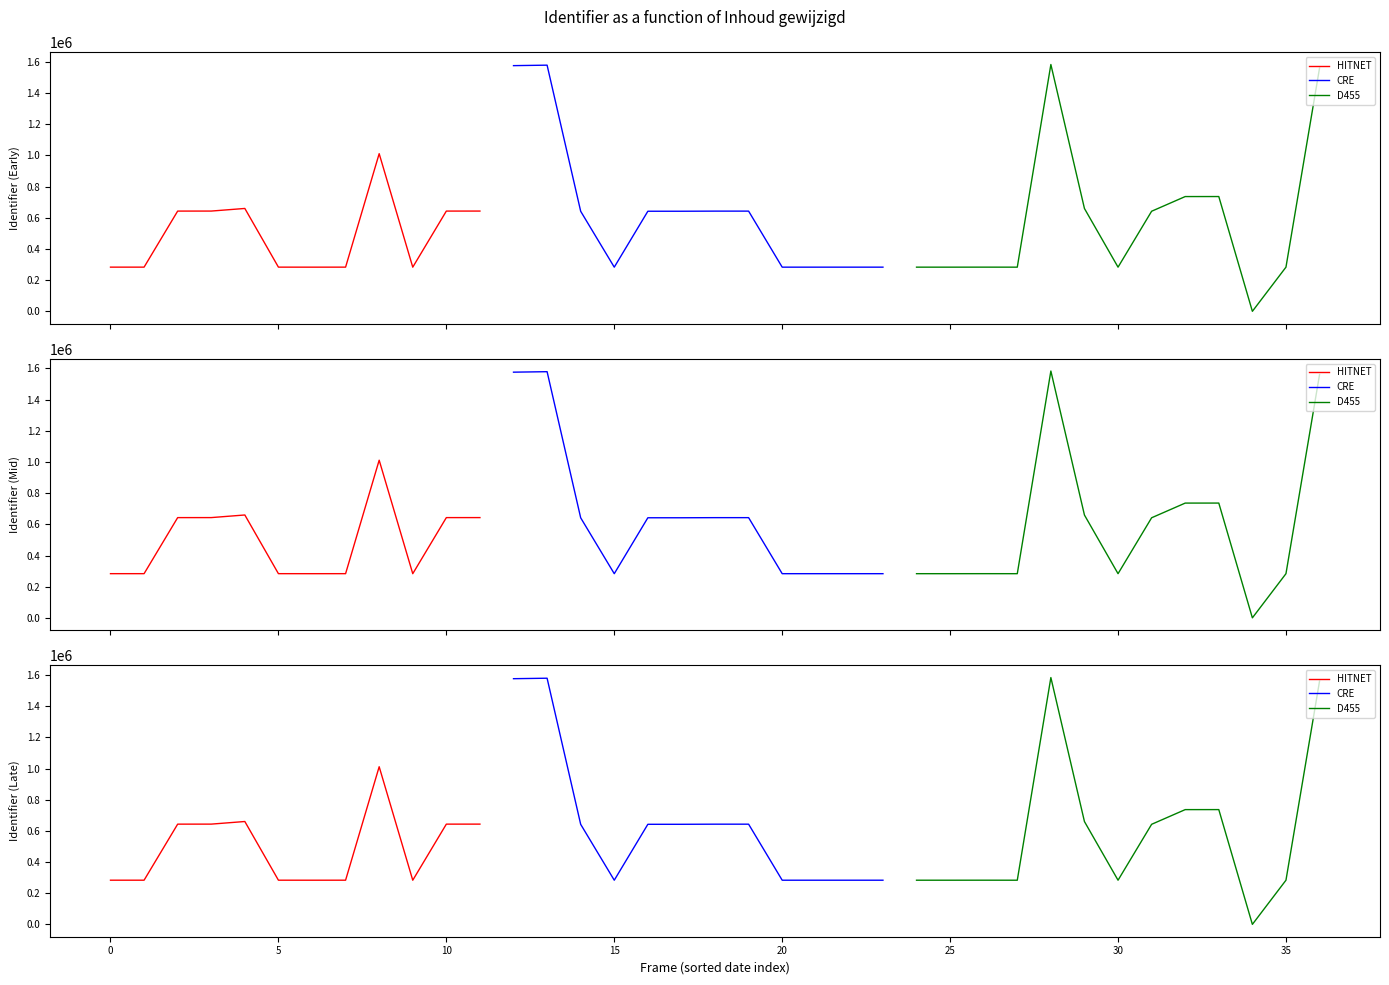

True or false: the data shows 1011496 at 2014-12-01.

True